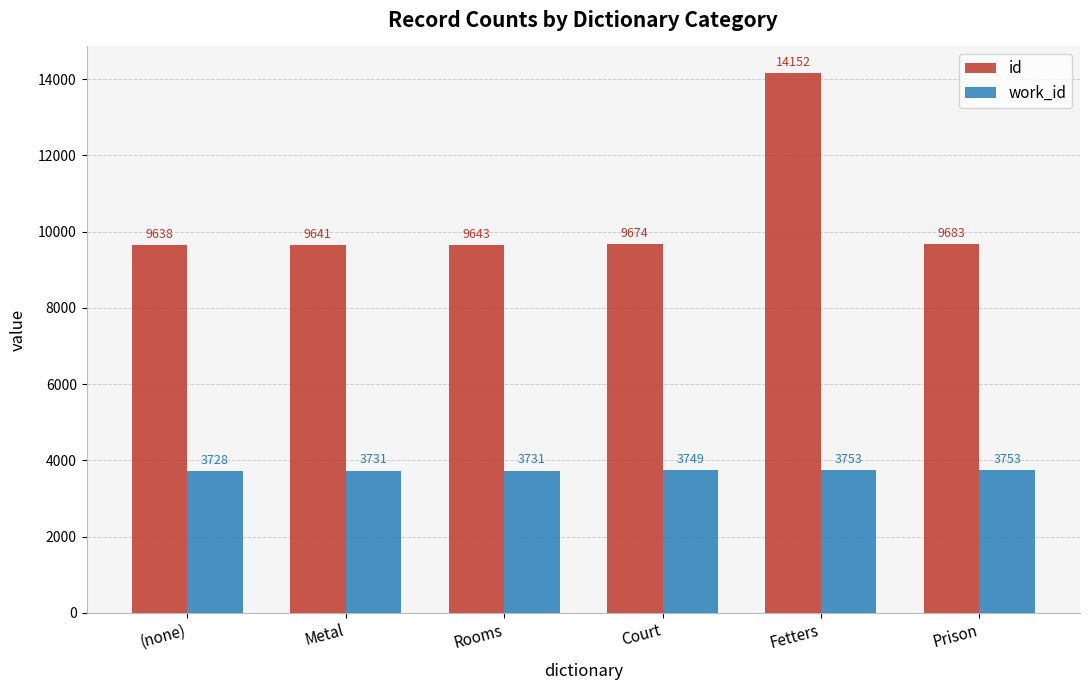

Rank the series by their maximum value, from highest to lowest.

id, work_id